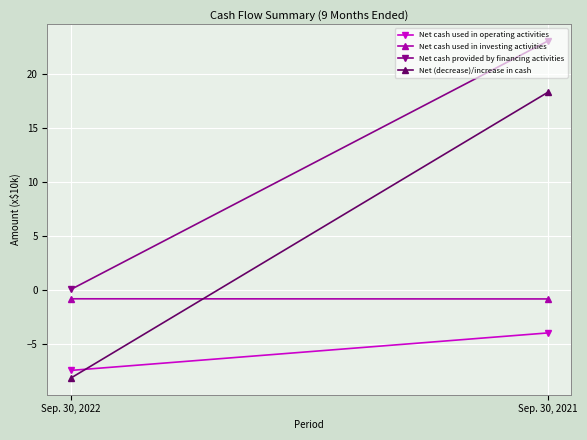

Which series has the largest total across all categories?

Net cash provided by financing activities